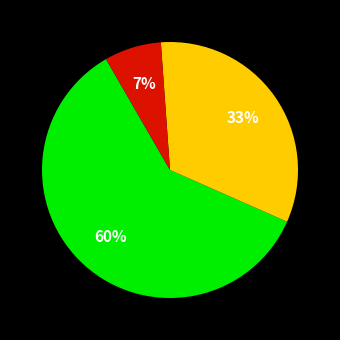

To the nearest percent, what is the average slice percentage?

33%